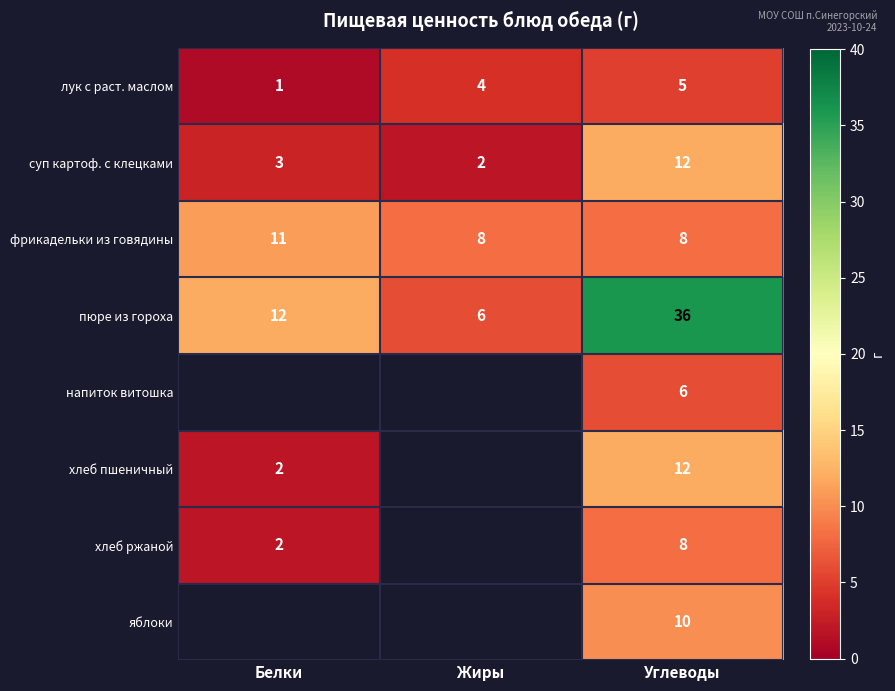

Between Жиры and Углеводы, which is larger?

Углеводы